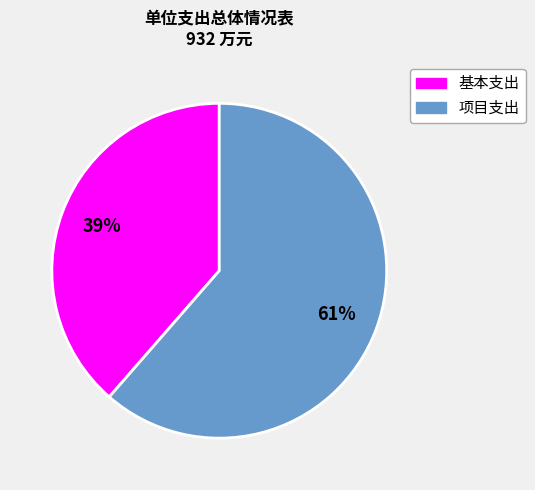

Is there any slice that represents more than half of the pie?

Yes